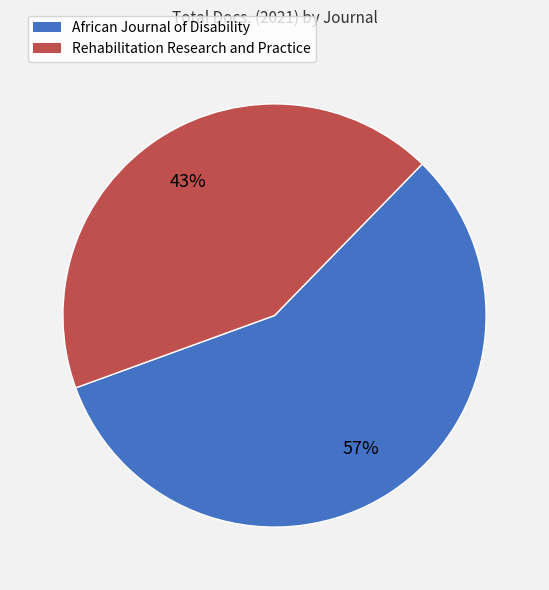

To the nearest percent, what is the combined percentage of Rehabilitation Research and Practice and African Journal of Disability?

100%